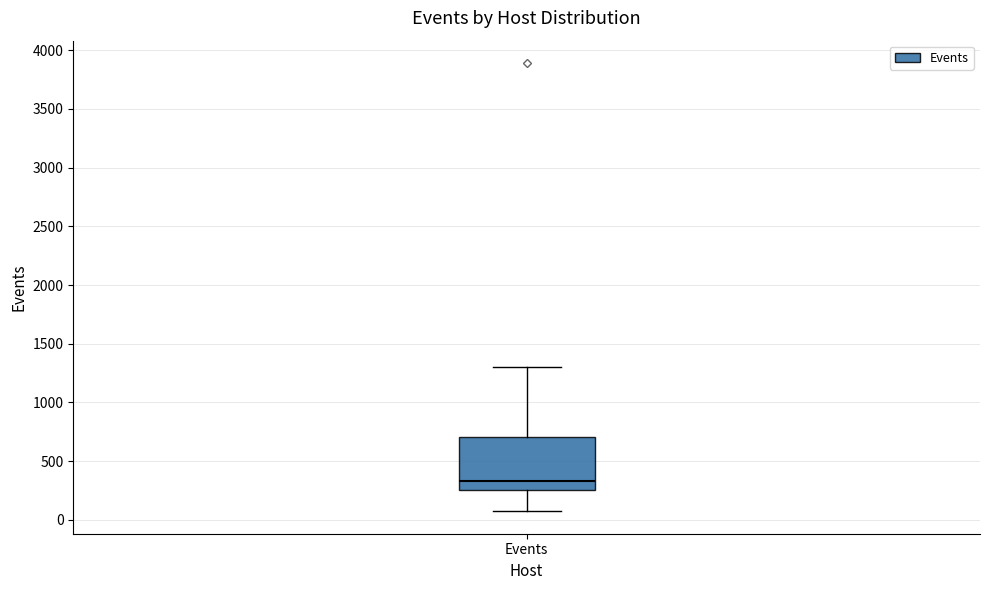

Transcribe this box plot: give where the median line is, the range the box spans, and where the two whiskers end, as read against the y-axis. The values are not printed on the chart, so give them approximately, as read against the axis.

median 350, box 250 to 700, whiskers 50 to 1300